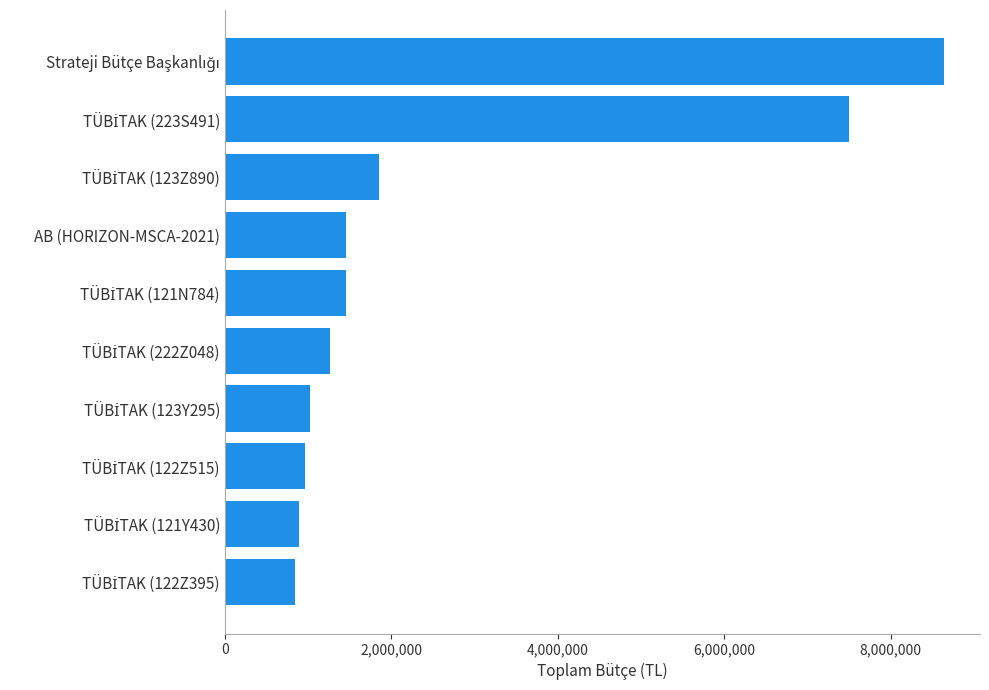

What is the greatest value displayed?

8642000.0